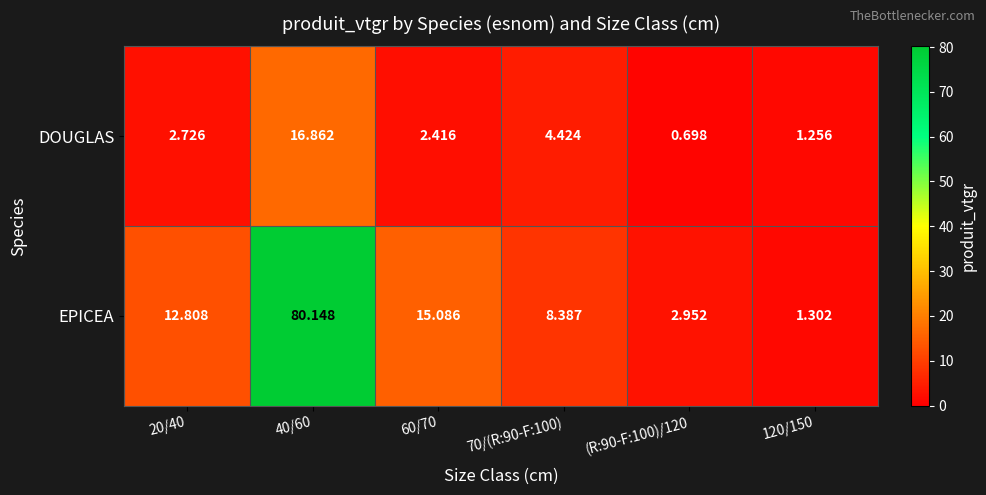

Which series has the largest range (max minus min)?

EPICEA